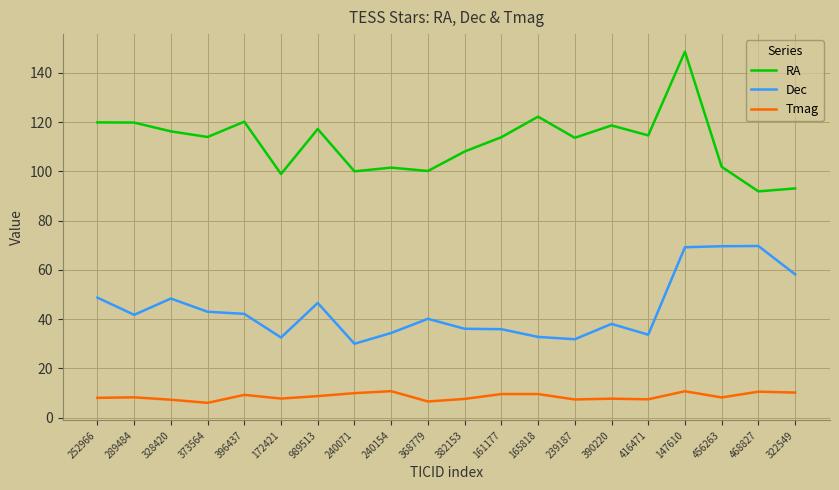

True or false: Dec and RA intersect in this chart.

False